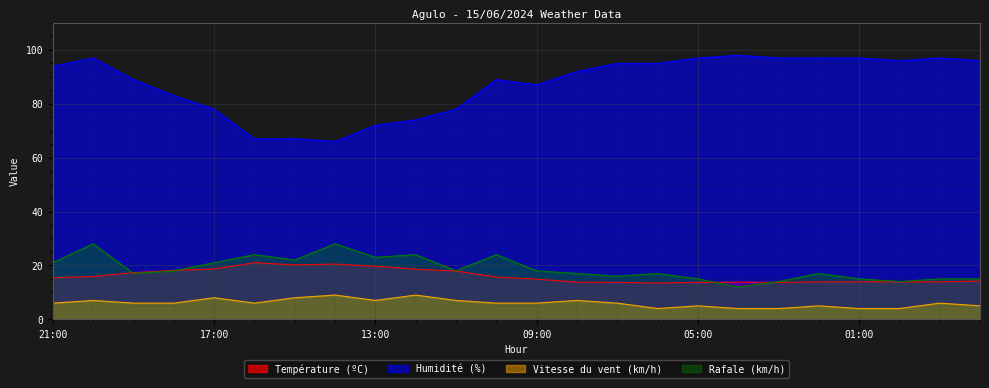

What is the difference between the Humidité (%) values at 11:00 and 03:00?

19.0